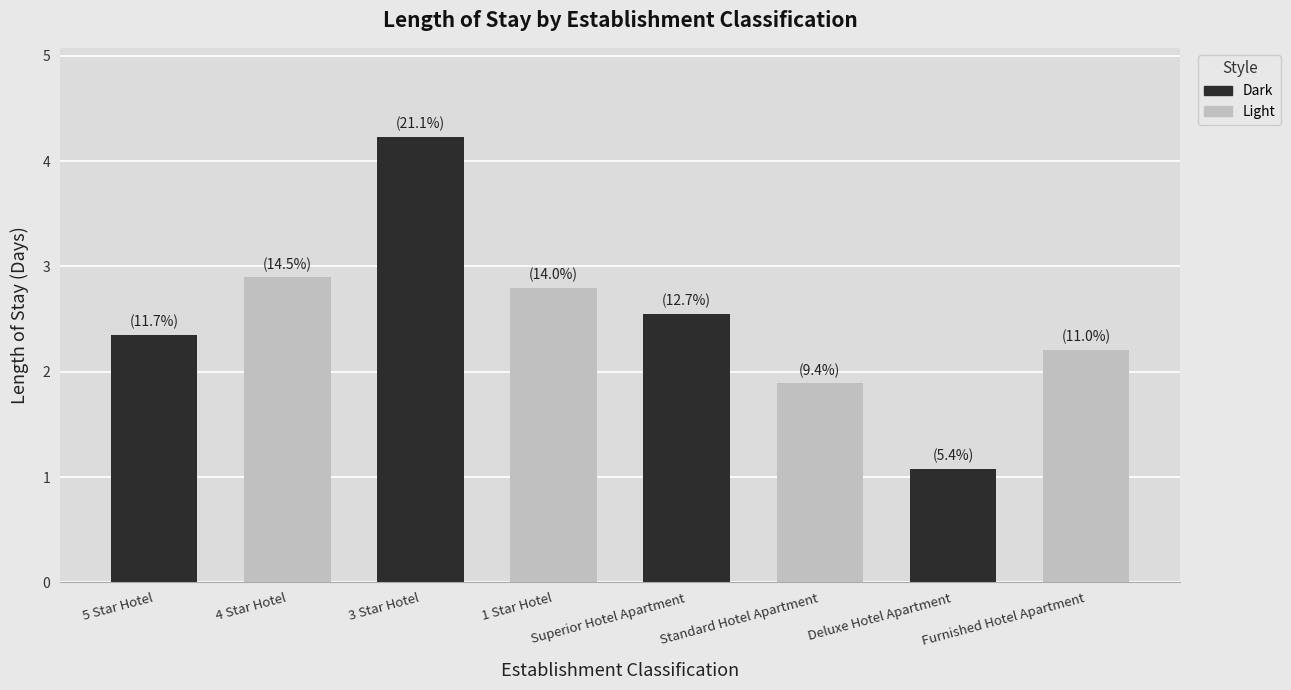

What is the difference between the maximum and second lowest values?

2.3